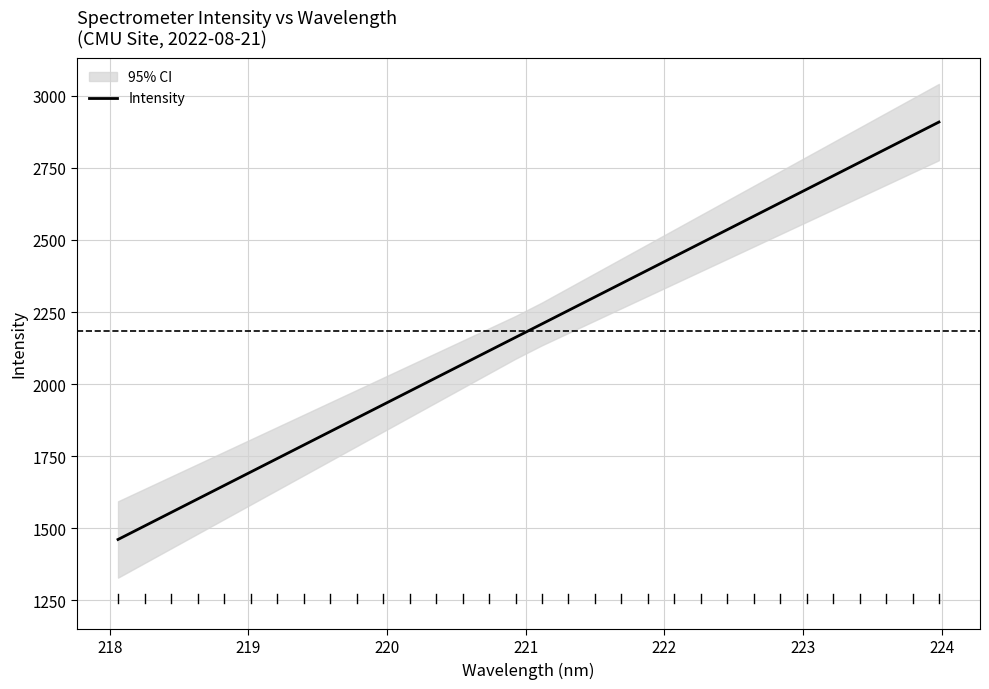

What is the smallest value displayed?

1461.1